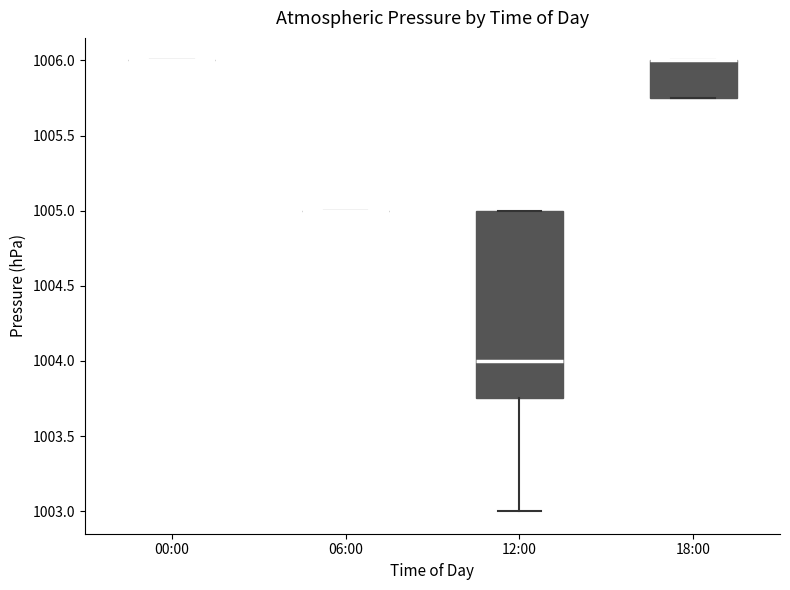

Reading left to right, read every box against the y-axis: the position of its median line, the range the box covers, and the ends of its whiskers. The values are not printed on the chart, so give them approximately, as read against the axis.

00:00: box collapsed to a line at 1006.00, whiskers 1006.00 to 1006.00
06:00: box collapsed to a line at 1005.00, whiskers 1005.00 to 1005.00
12:00: median 1004.00, box 1003.75 to 1005.00, whiskers 1003.00 to 1005.00
18:00: median 1006.00 (drawn on the box's upper edge), box 1005.75 to 1006.00, whiskers 1005.75 to 1006.00